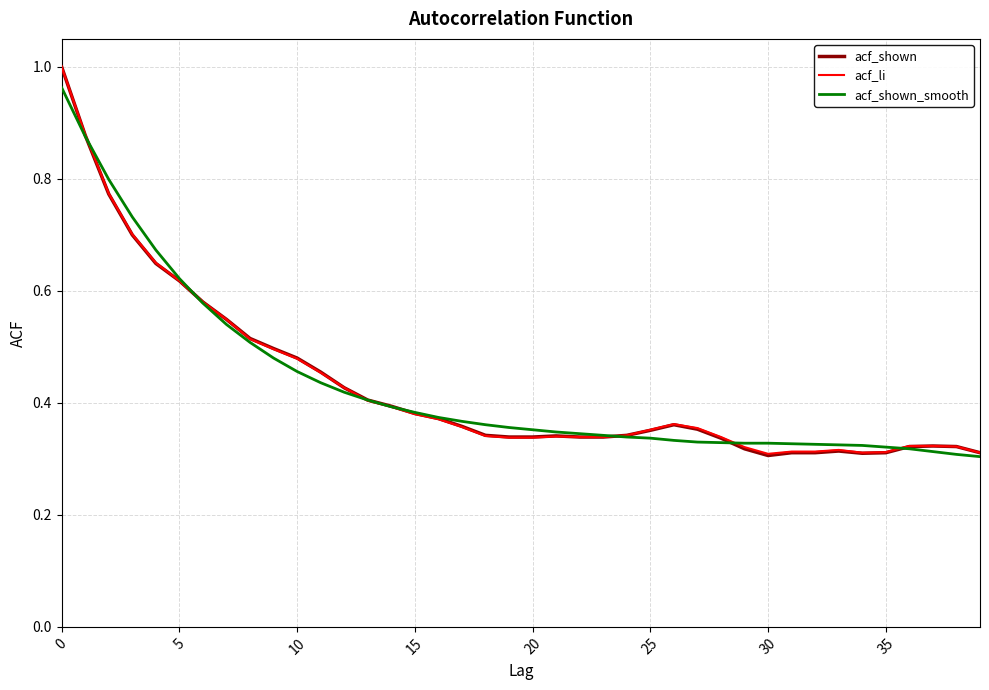

List the series in order of their overall mean, lowest first.

acf_shown, acf_li, acf_shown_smooth